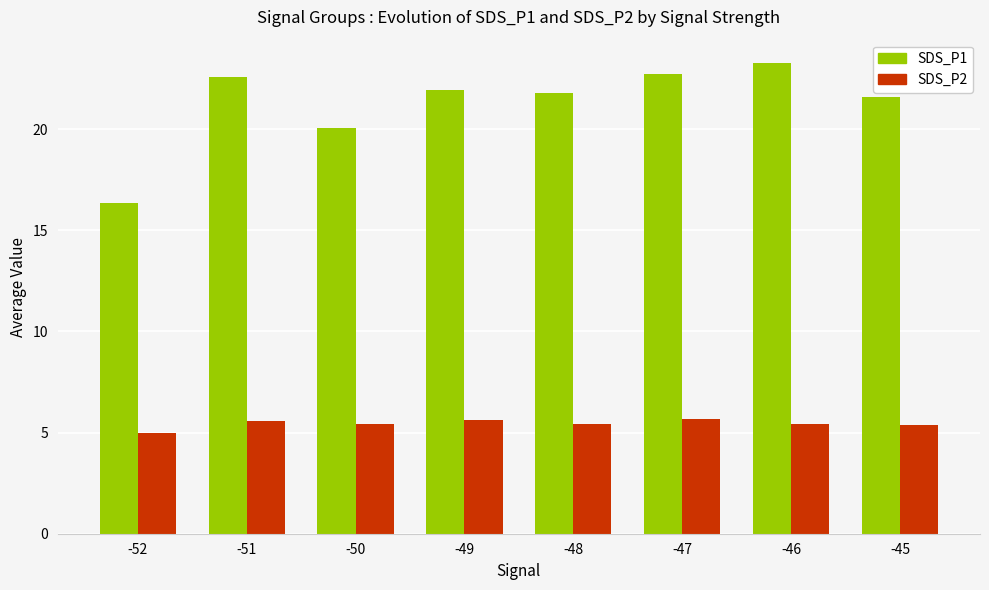

Does the chart contain stacked bars?

No